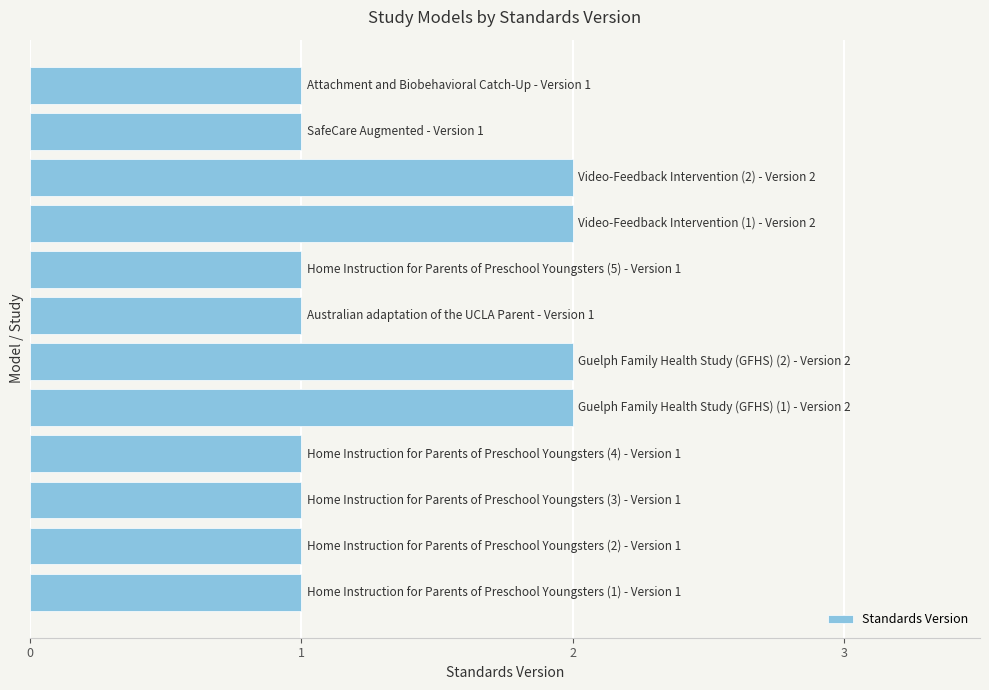

Reading bottom to top, extract all data points from this chart.

1	1	1	1	2	2	1	1	2	2	1	1